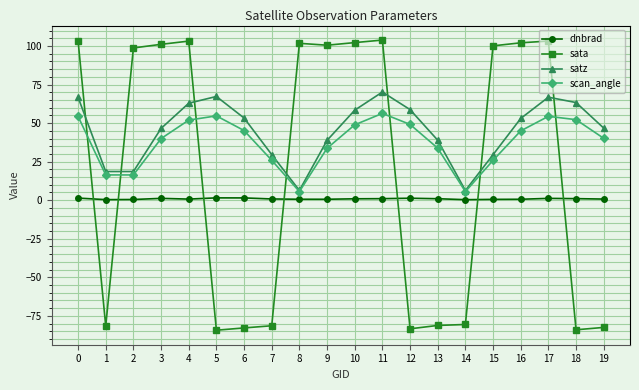

The sata series shows 135.4 at 15. True or false?

False